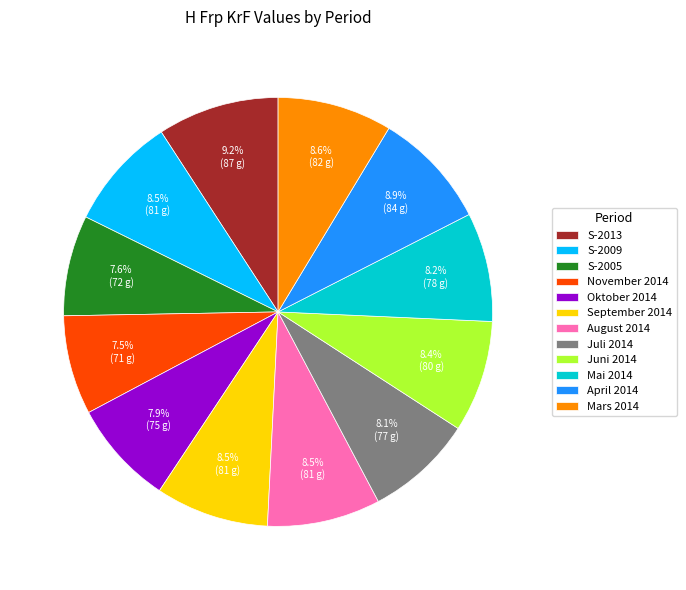

Is the sum of Oktober 2014 and S-2005 greater than half?

No